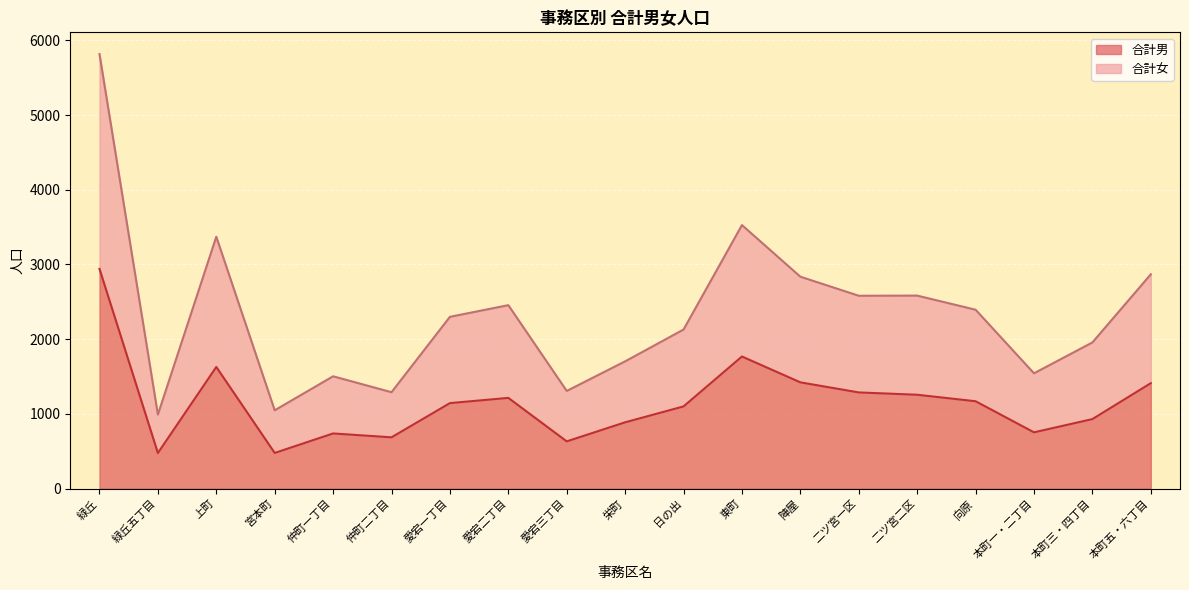

Rank the series by their maximum value, from highest to lowest.

合計女, 合計男